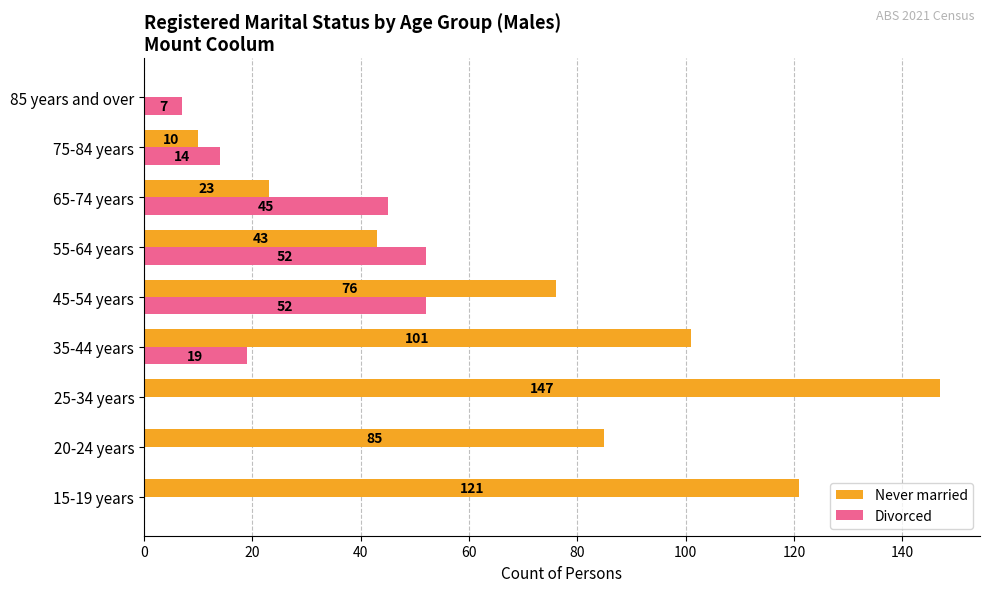

True or false: Divorced has a value of 33 at 45-54 years.

False